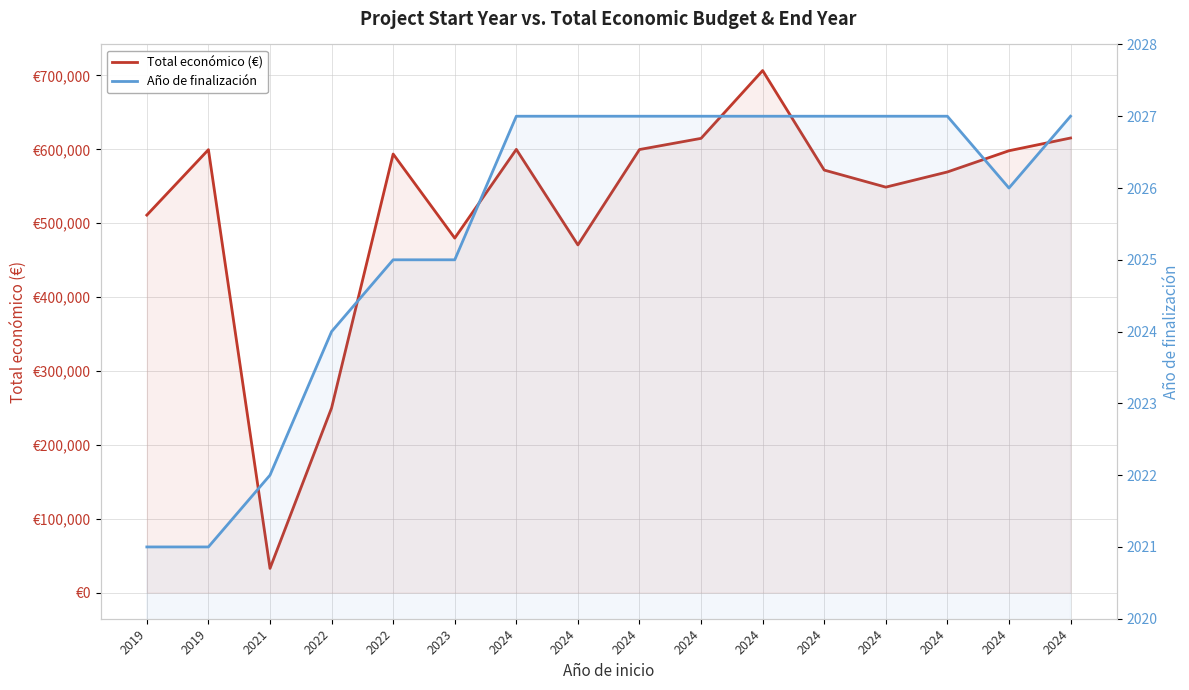

Is it true that Año de finalización equals 654 at 2024?

False